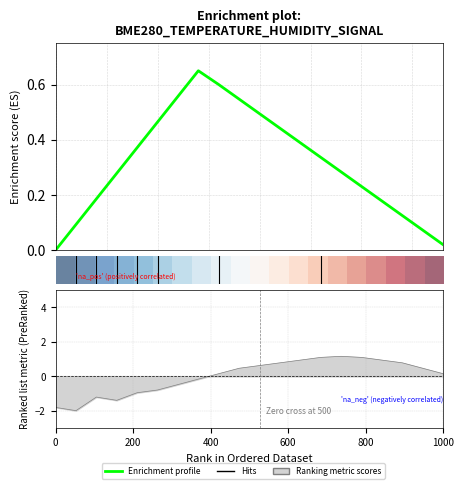

True or false: row_0 has a value of 0.2 at 800.

True